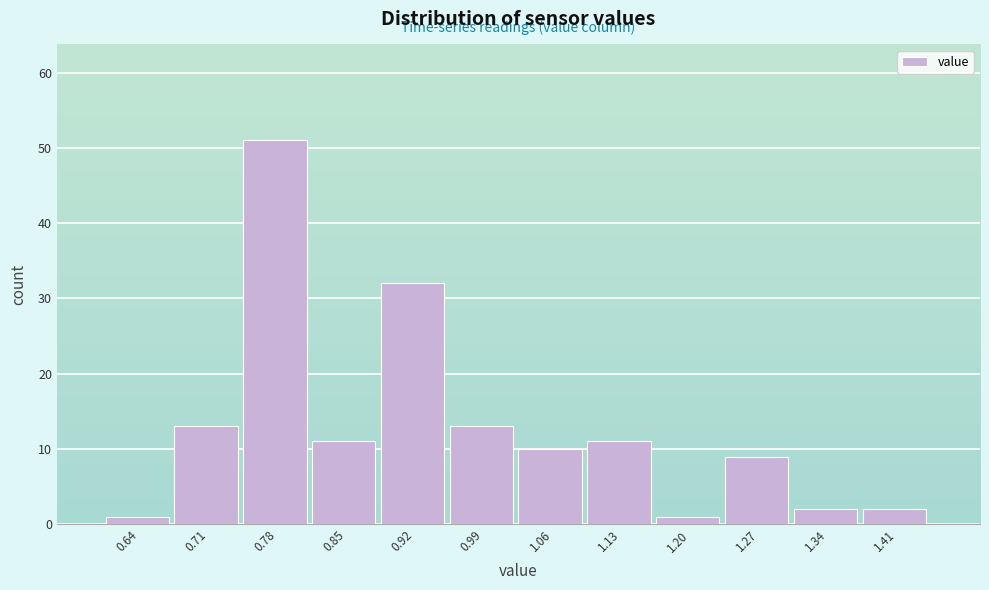

Reading left to right, list every bar in this chart as the range it spans on the x-axis followed by its height. Neither the bar edges nor the heights are printed on the chart, so give them approximately, as read against the axes.

0.60 to 0.67: 1
0.67 to 0.74: 13
0.74 to 0.81: 51
0.81 to 0.88: 11
0.88 to 0.95: 32
0.95 to 1.03: 13
1.03 to 1.10: 10
1.10 to 1.17: 11
1.17 to 1.24: 1
1.24 to 1.31: 9
1.31 to 1.38: 2
1.38 to 1.45: 2